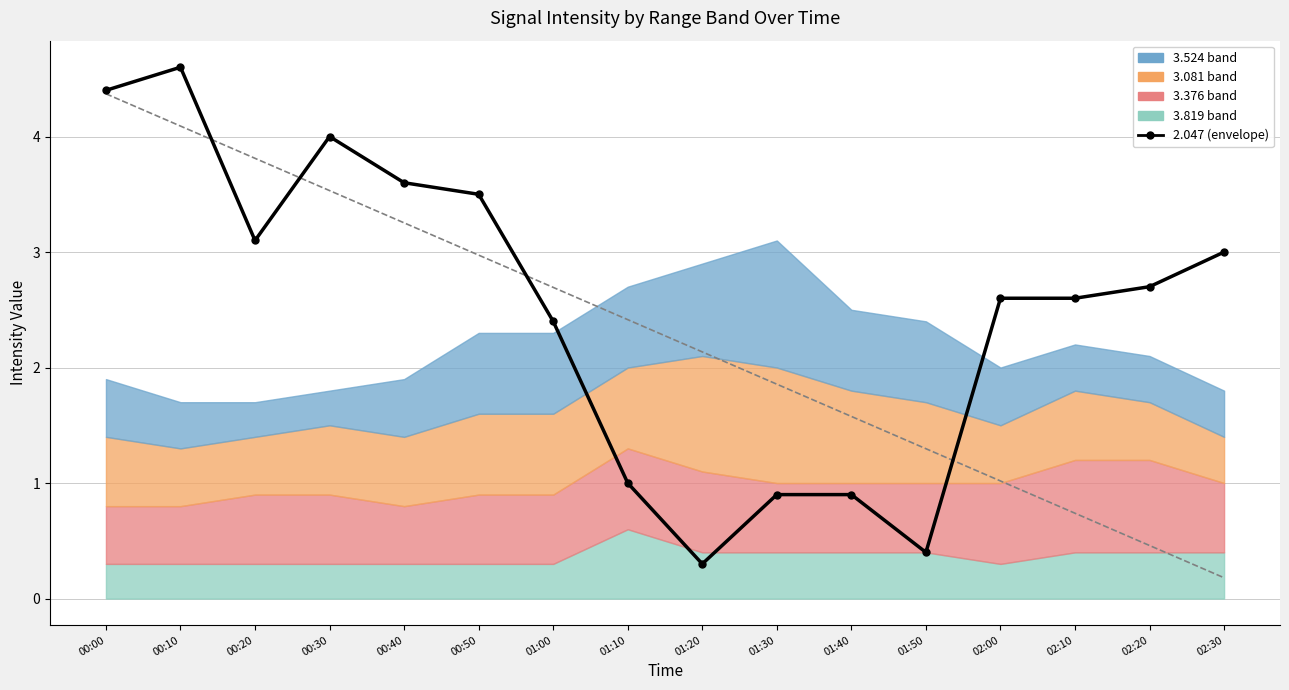

What is the value of the 3.081 point at the 5th from the left?

0.6